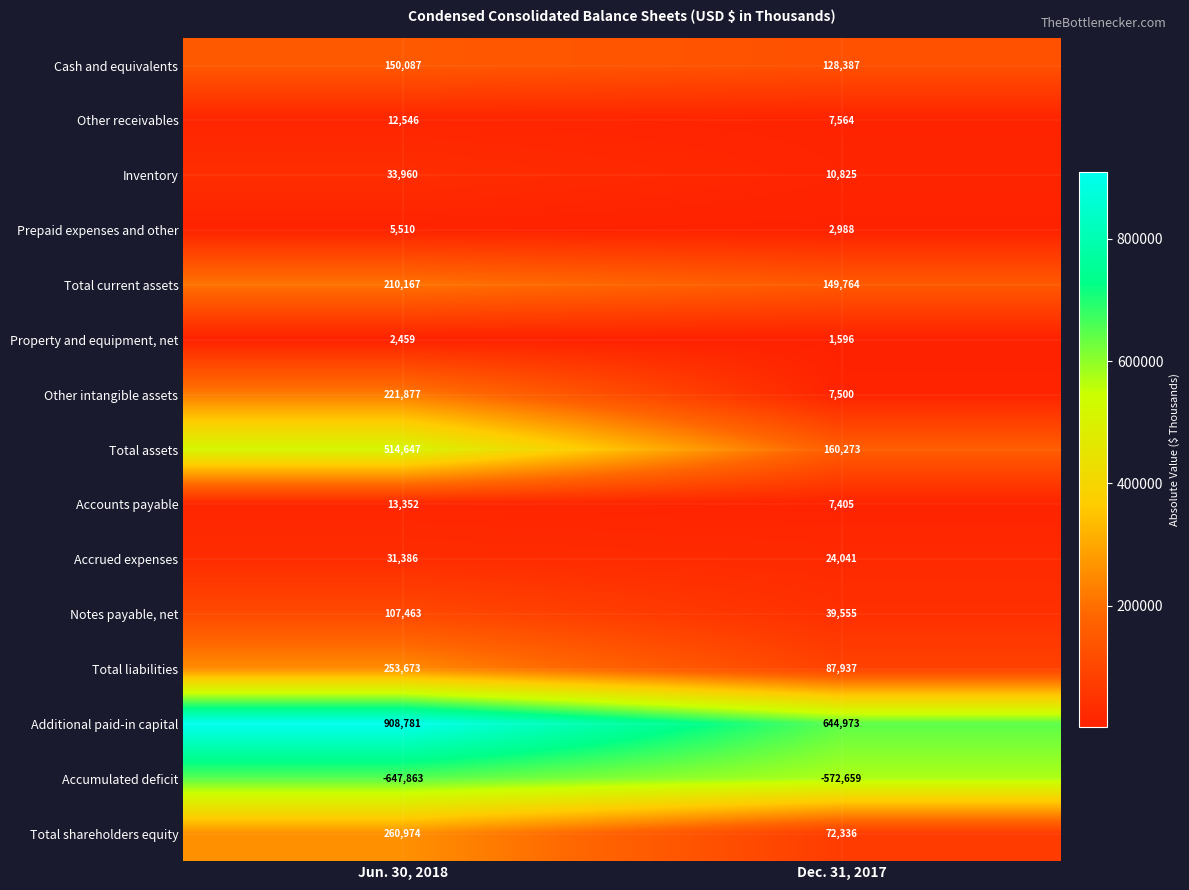

Which series has the widest spread of values?

Total assets